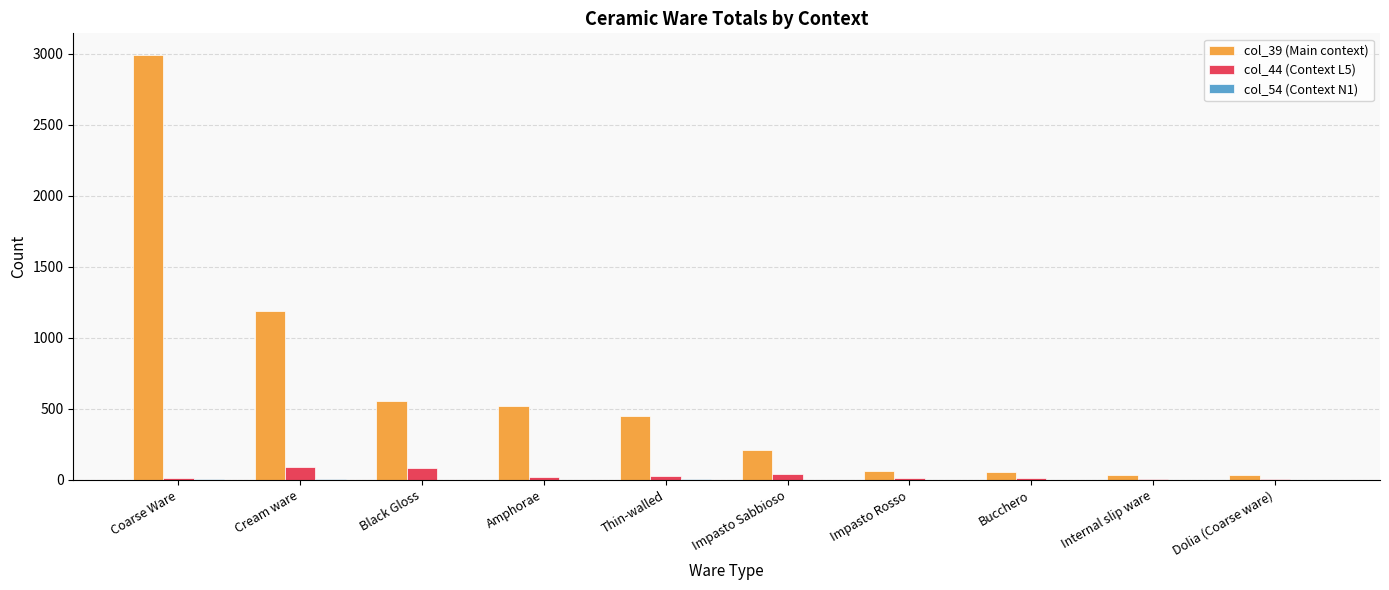

At which category does the chart reach its peak across all series?

Coarse Ware